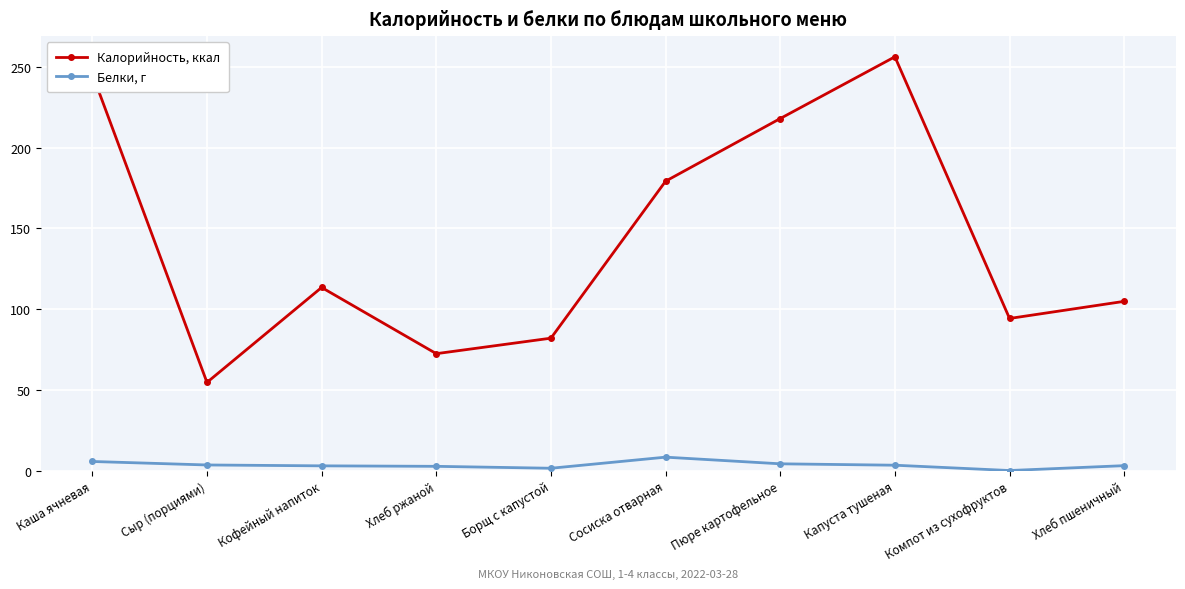

At how many categories does at least one series exceed 225?

2